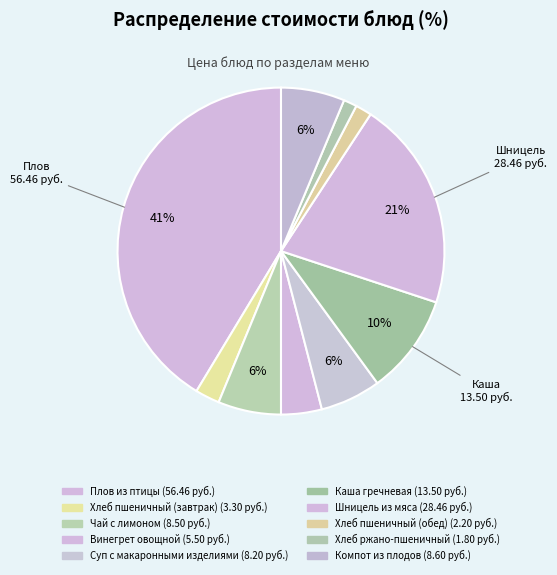

Which slice is the largest?

Плов из птицы